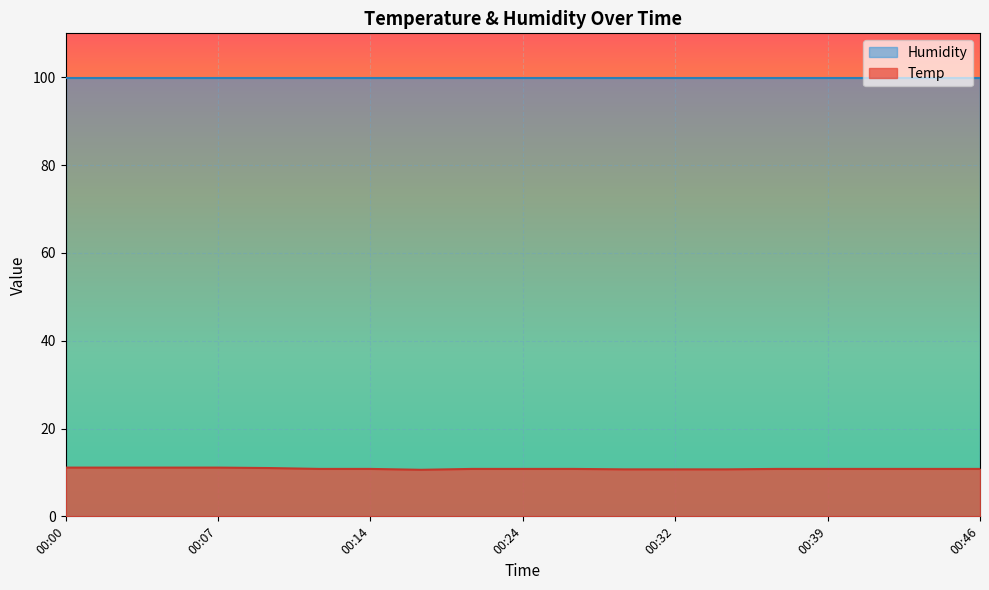

What is the value of the 14th point from the left?

10.7